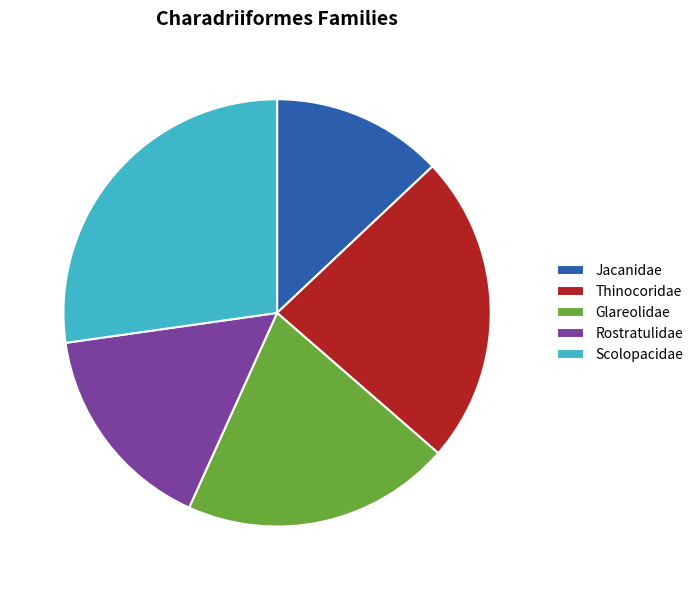

Do Rostratulidae and Scolopacidae together represent more than half of the pie?

No